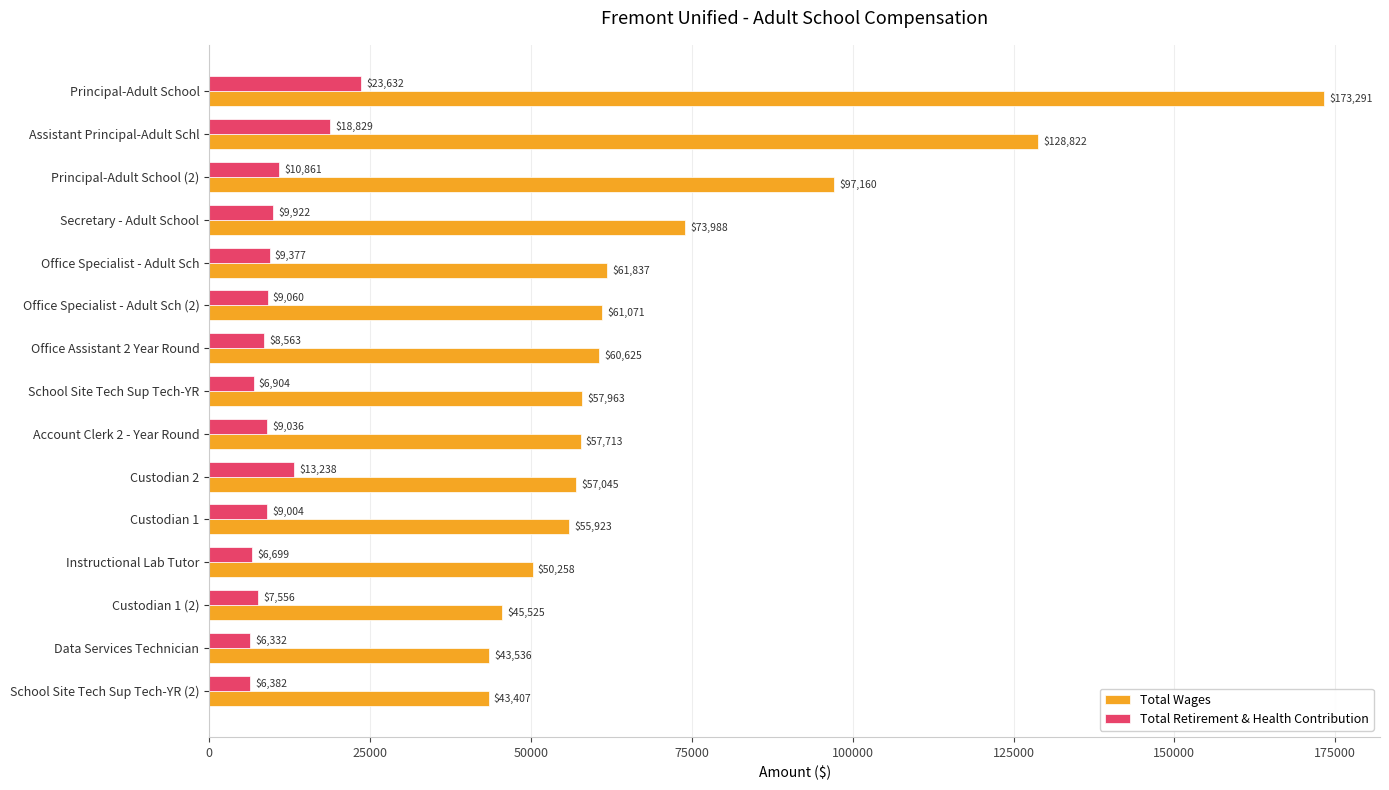

Between Data Services Technician and School Site Tech Sup Tech-YR (2), which series saw the biggest shift?

Total Wages